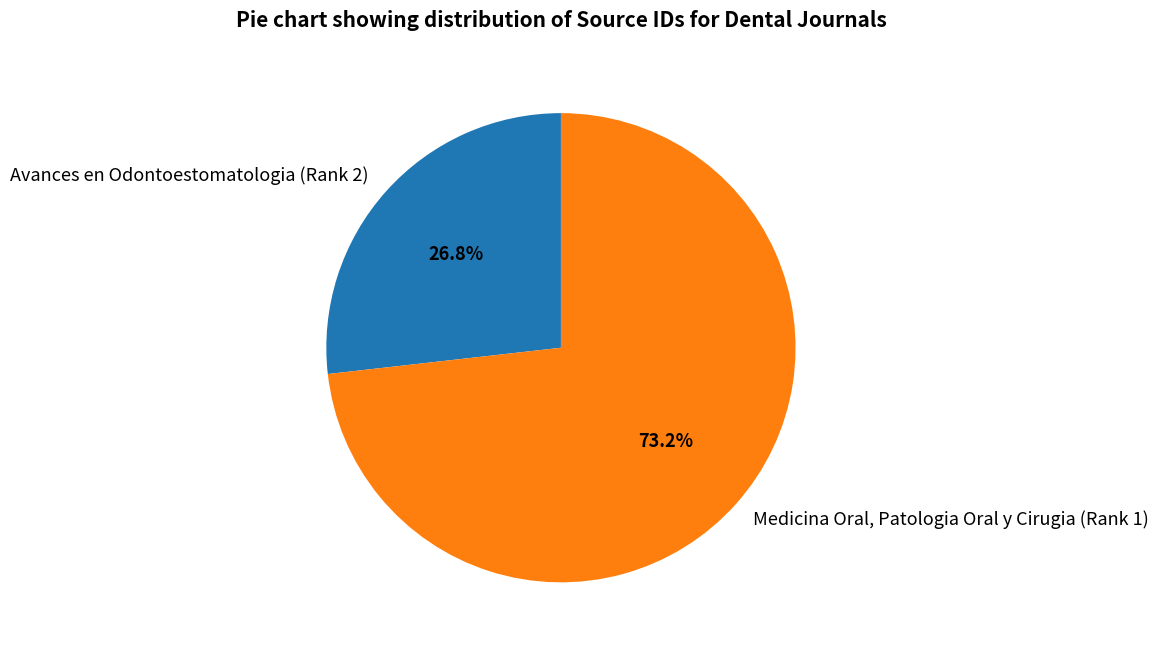

True or false: Medicina Oral, Patologia Oral y Cirugia (Rank 1) accounts for 73% of the total.

True